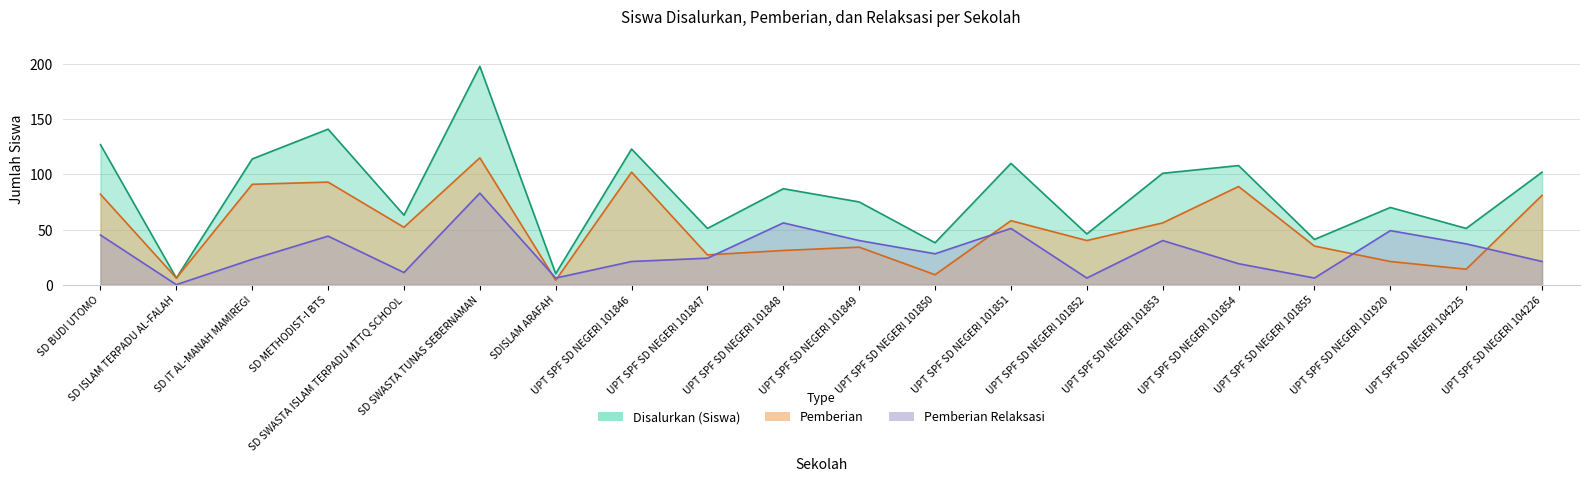

List the series in order of their peak value, lowest first.

Pemberian Relaksasi, Pemberian, Disalurkan (Siswa)